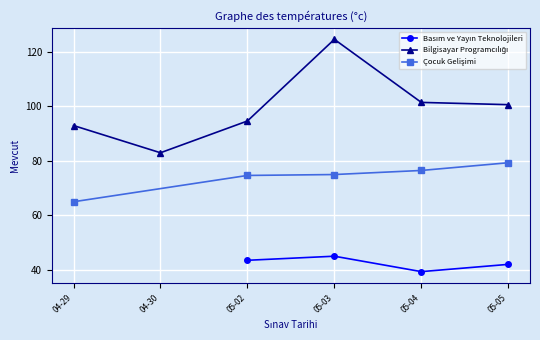

Rank the series at 2023-05-02 from highest to lowest value.

Bilgisayar Programcılığı, Çocuk Gelişimi, Basım ve Yayın Teknolojileri